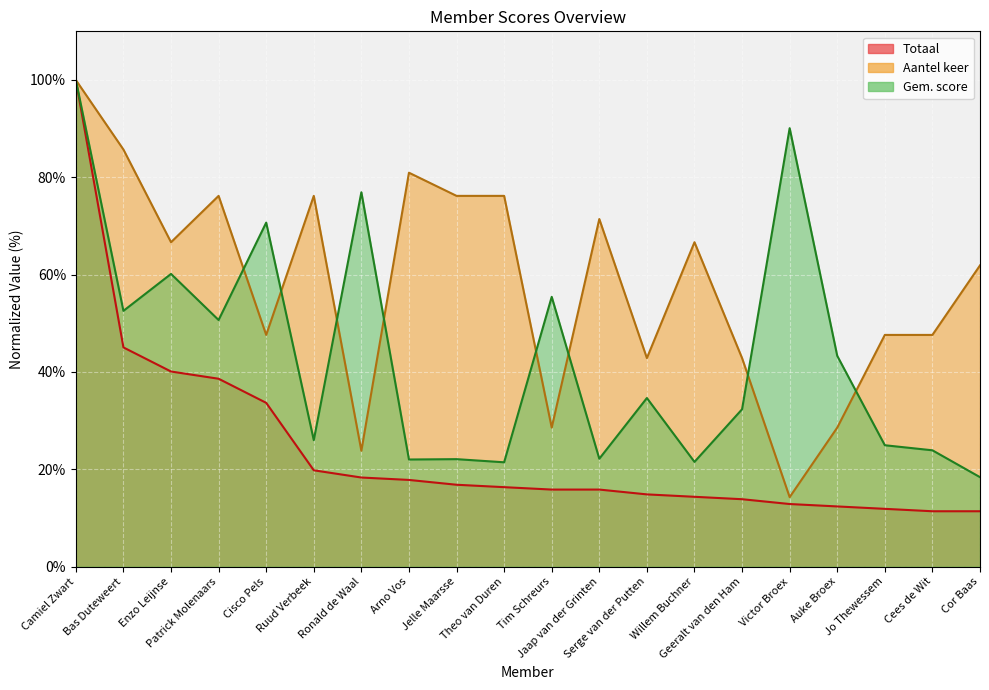

Reading left to right, extract all data points from this chart.

Totaal: 100.0	45.0	40.1	38.6	33.7	19.8	18.3	17.8	16.8	16.3	15.8	15.8	14.9	14.4	13.9	12.9	12.4	11.9	11.4	11.4
Aantel keer: 100.0	85.7	66.7	76.2	47.6	76.2	23.8	81.0	76.2	76.2	28.6	71.4	42.9	66.7	42.9	14.3	28.6	47.6	47.6	61.9
Gem. score: 100.0	52.6	60.2	50.7	70.7	26.0	76.9	22.0	22.1	21.4	55.4	22.2	34.7	21.5	32.3	90.1	43.3	25.0	23.9	18.4